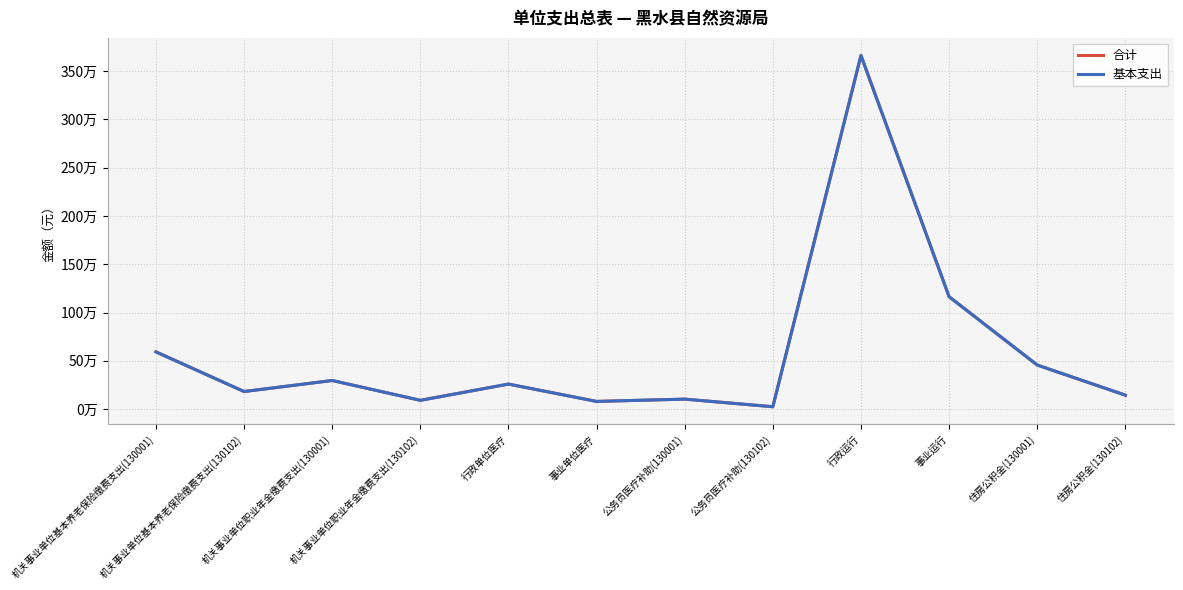

Is this an area chart (filled region under the line)?

No